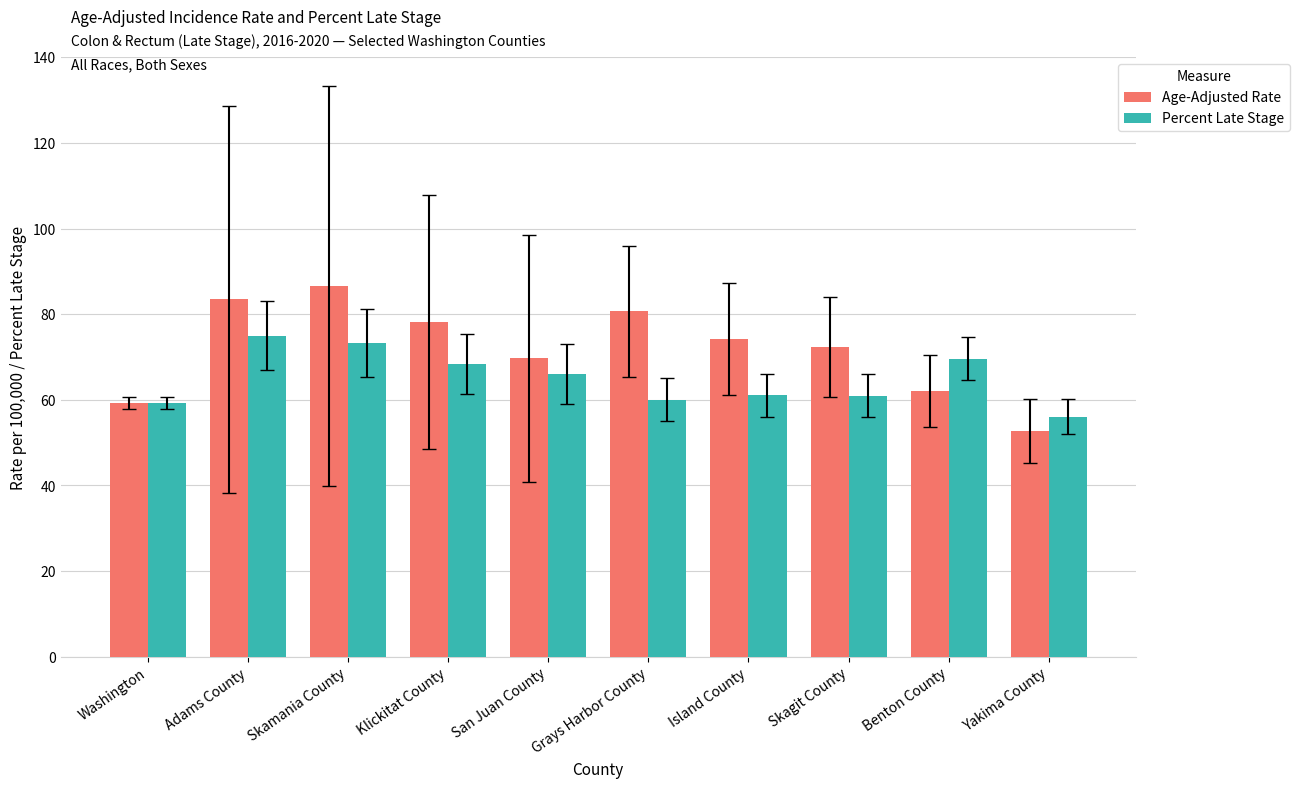

How many bars are there in total?

20